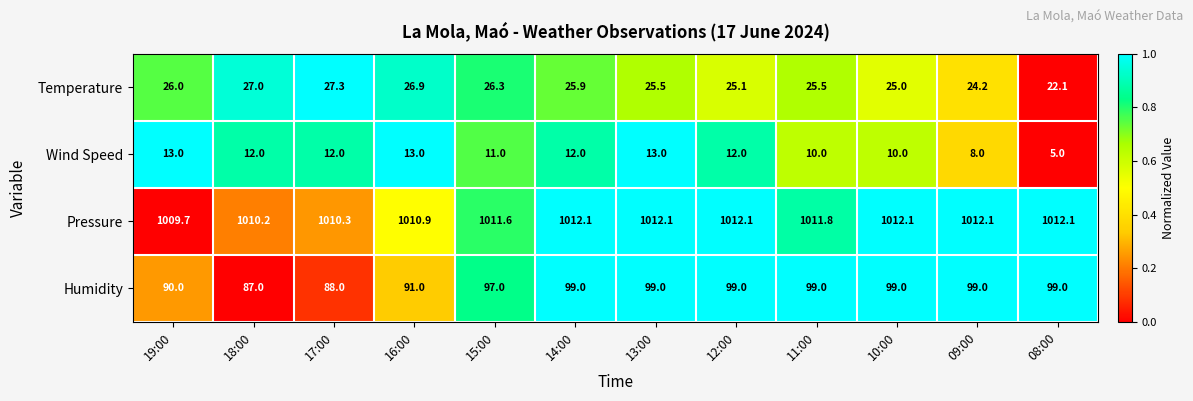

Is it true that Wind Speed equals 18.3 at 17:00?

False